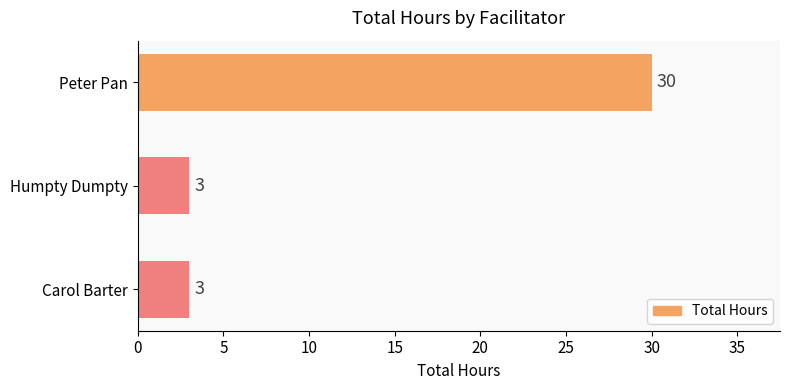

The chart shows a value of 3 at Carol Barter. True or false?

True